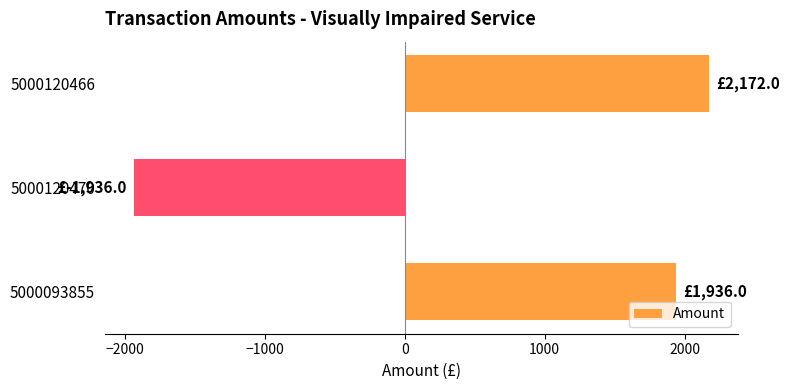

Rank the categories by value from highest to lowest.

5000120466, 5000093855, 5000120470